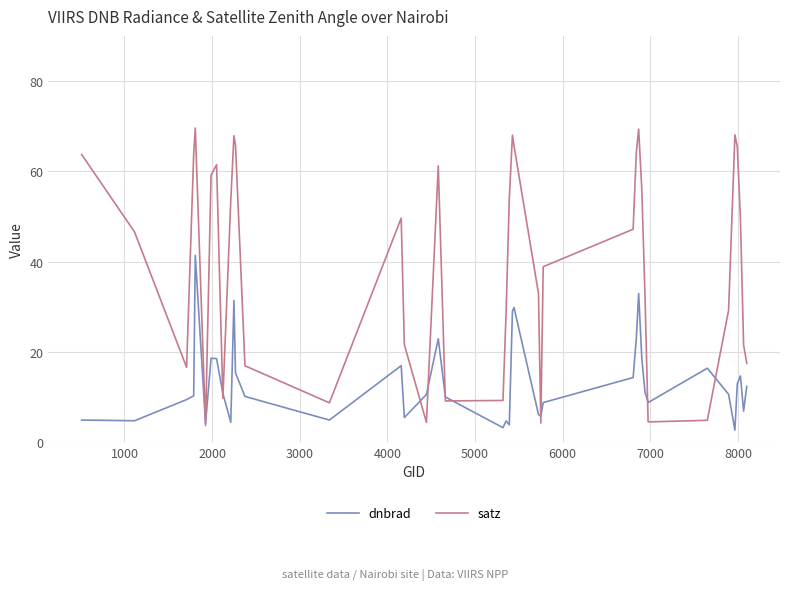

What is the average value of the satz series?

39.6